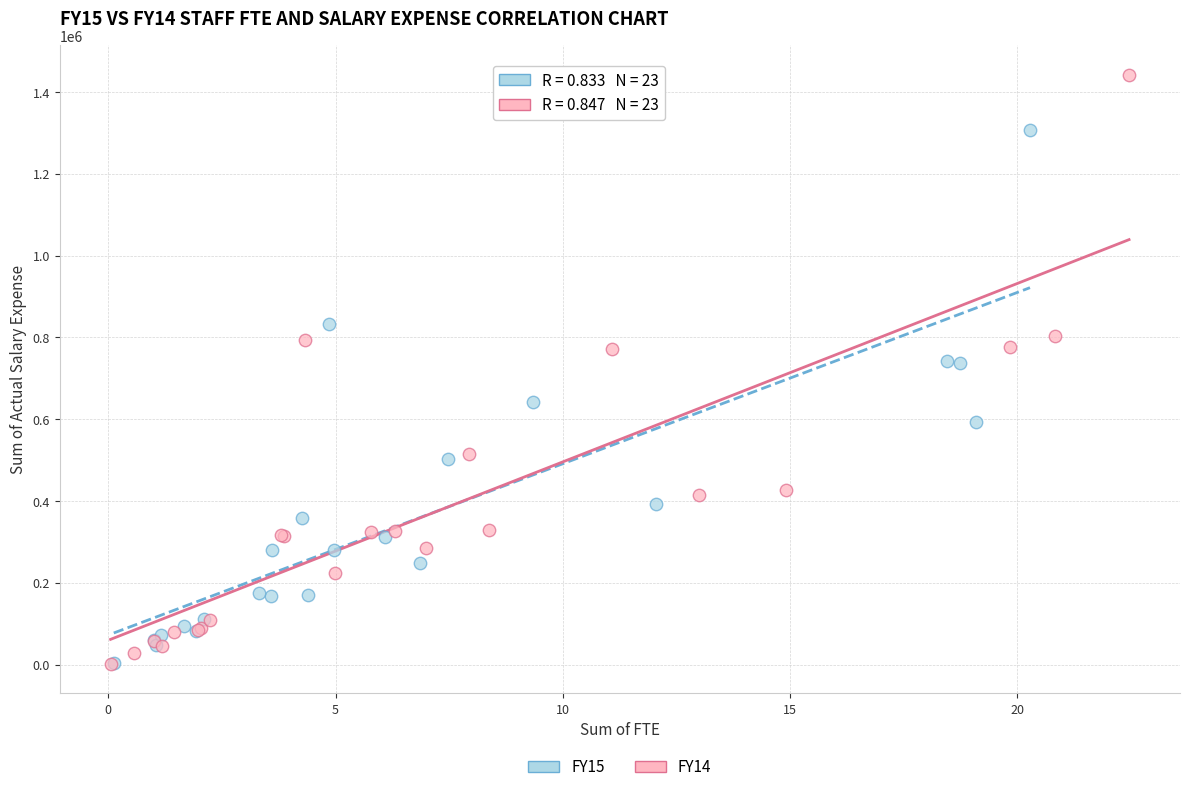

Which series reaches the maximum Y coordinate?

FY14